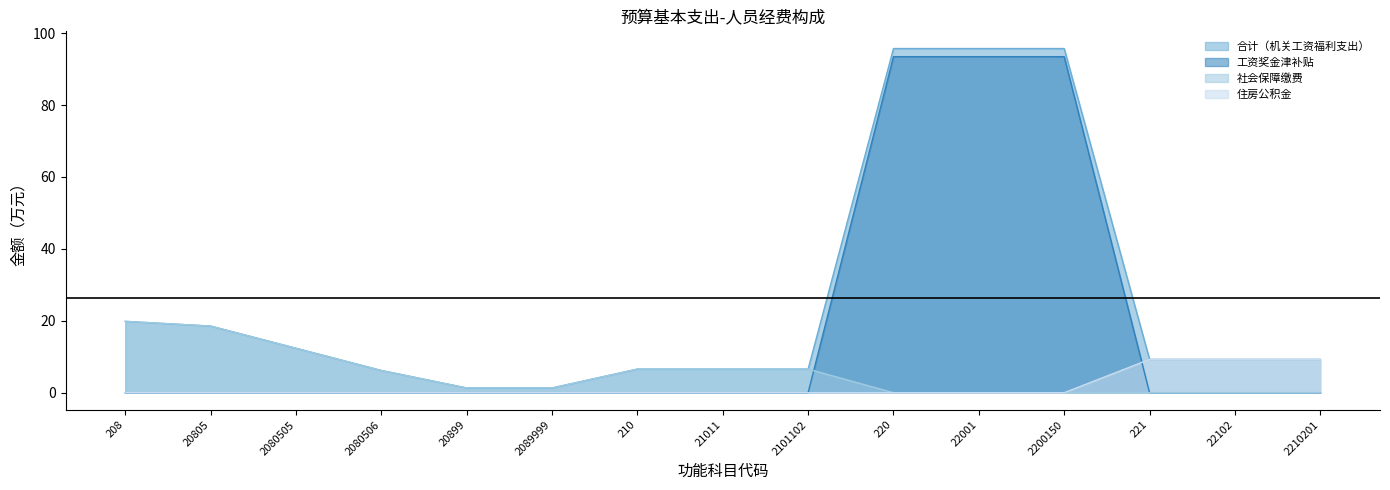

What value does the 合计（机关工资福利支出） series have at 21011?

6.6